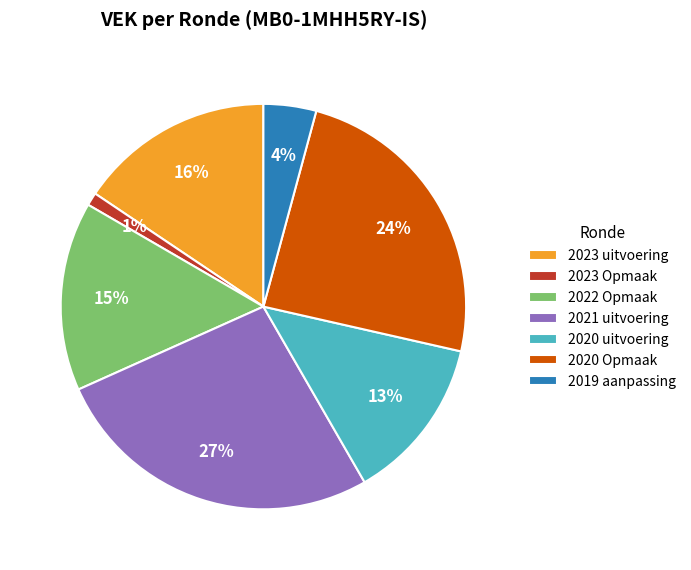

Combined, do 2021 uitvoering and 2020 uitvoering account for over 50%?

No